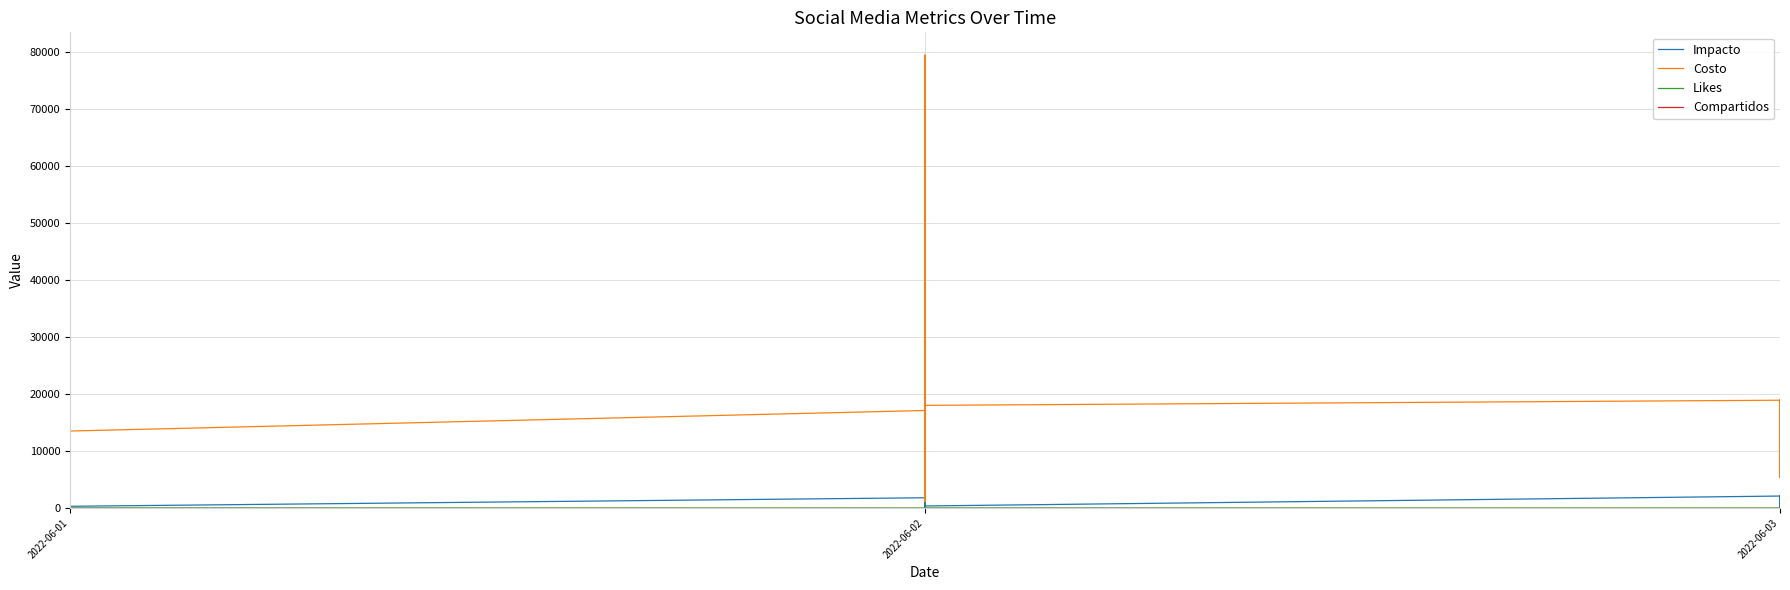

What is the difference between the Likes values at 2022-06-02 and 2022-06-03?

1